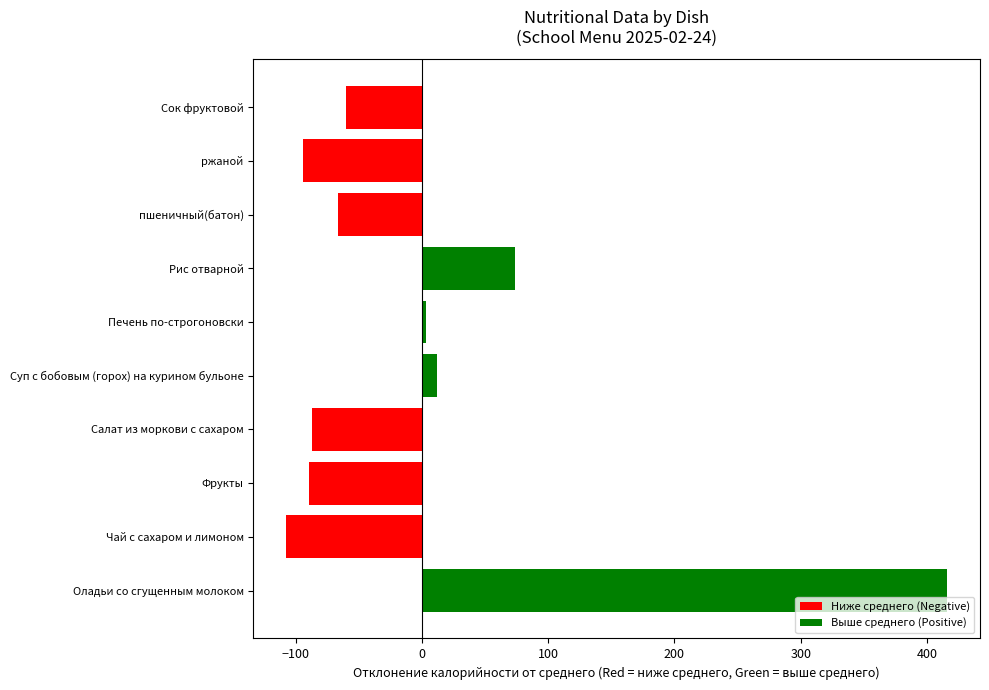

At which label is the value closest to 154?

Рис отварной